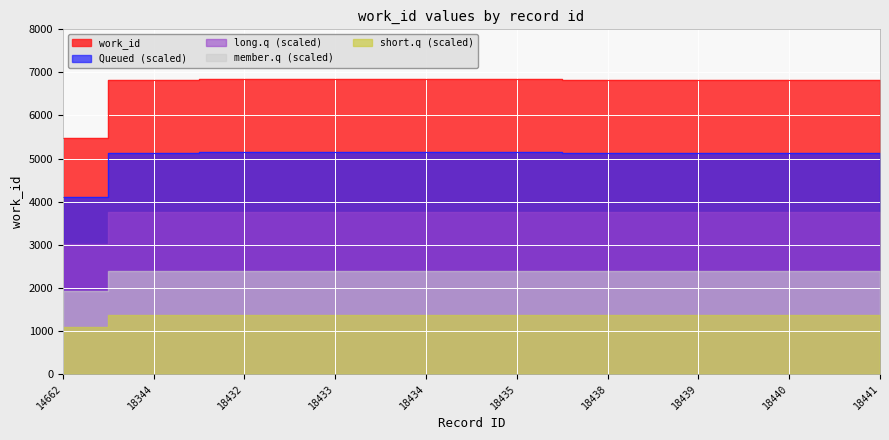

How many values are below 6833?

1